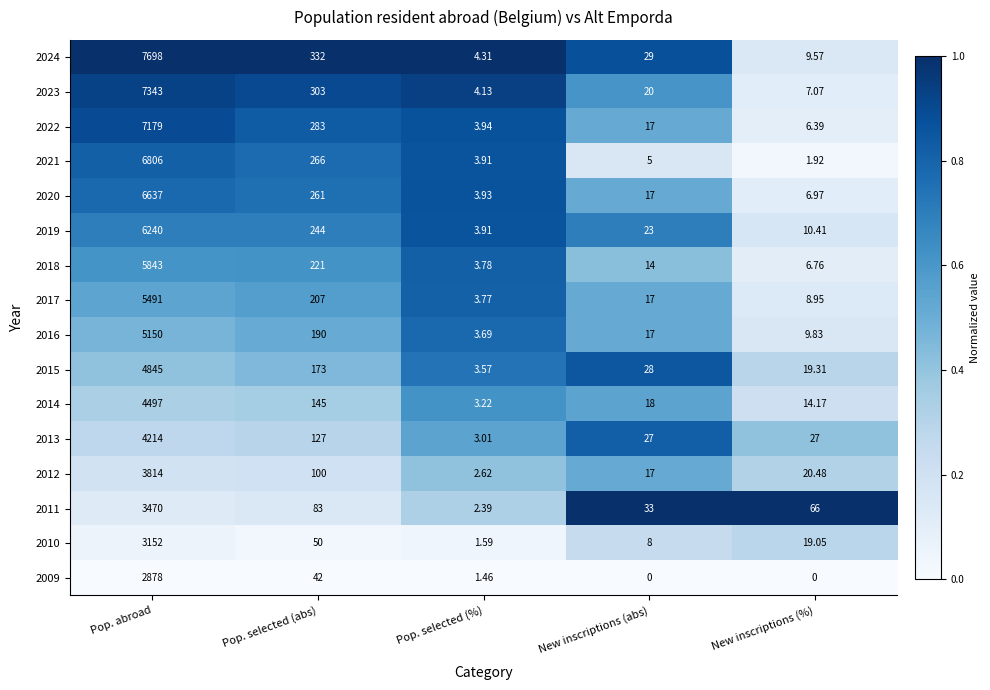

What is the total value across all series at New inscriptions (%)?

233.9